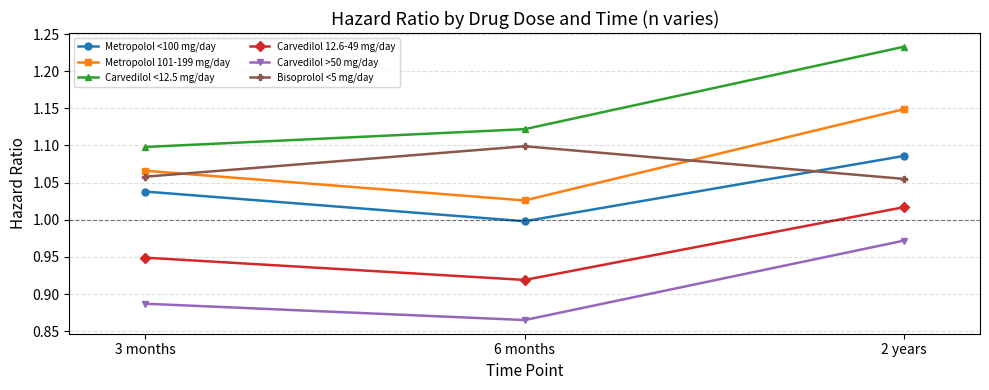

What is the sum of all Carvedilol <12.5 mg/day values?

3.5